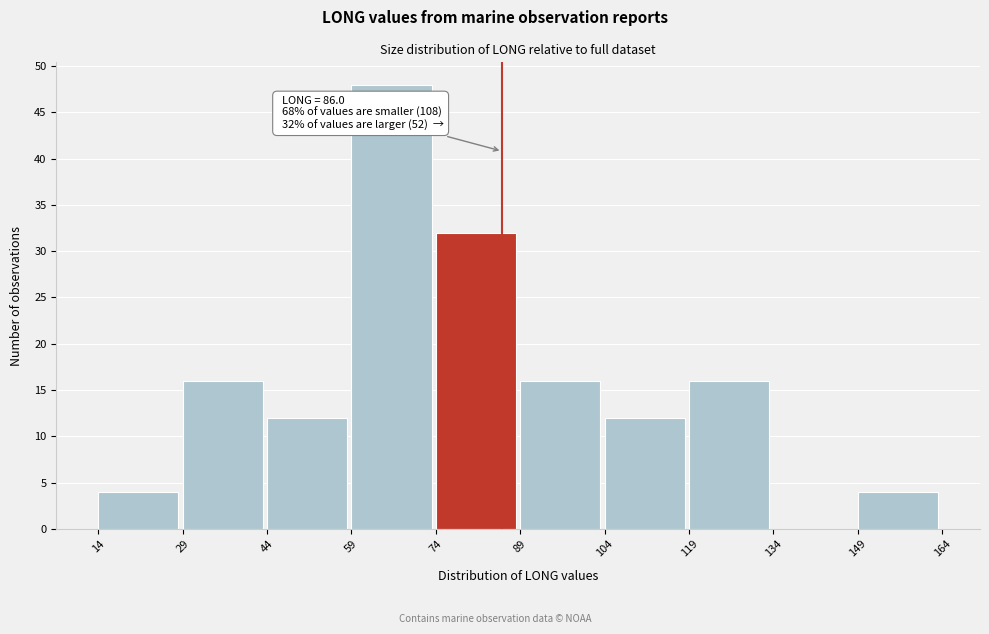

Which range on the x-axis has the tallest bar?

59 to 74